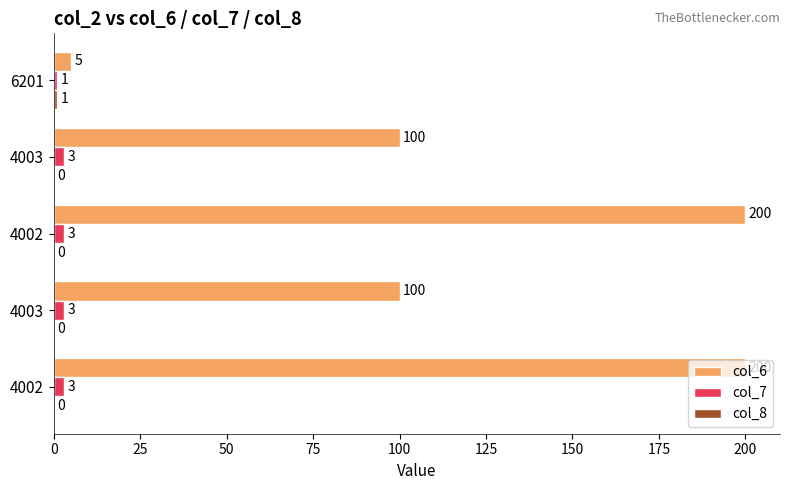

How many categories are shown in the chart?

5